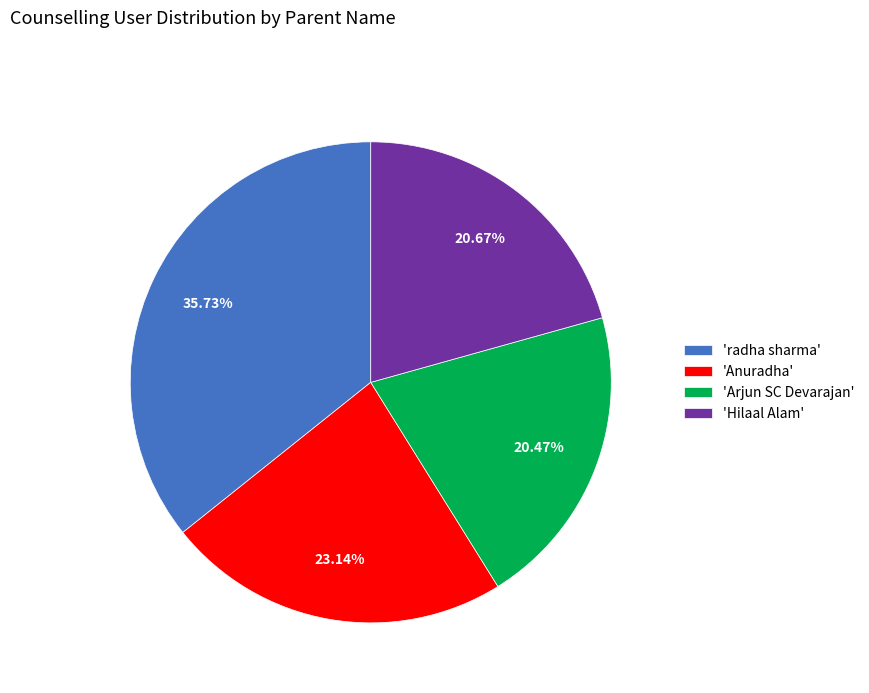

Is there any slice that represents more than half of the pie?

No